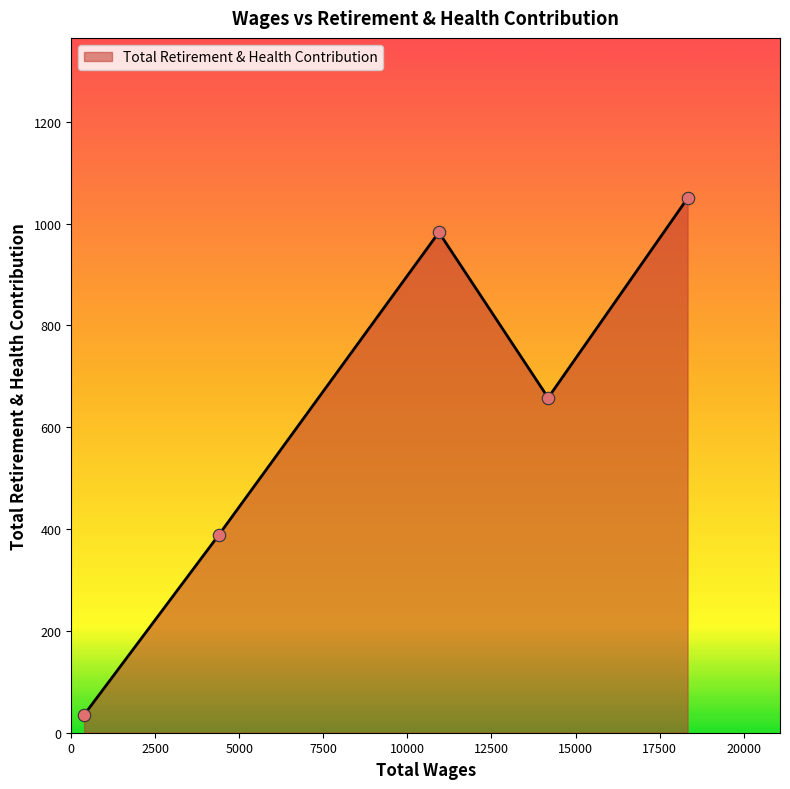

What is the difference between the maximum and second lowest values?

662